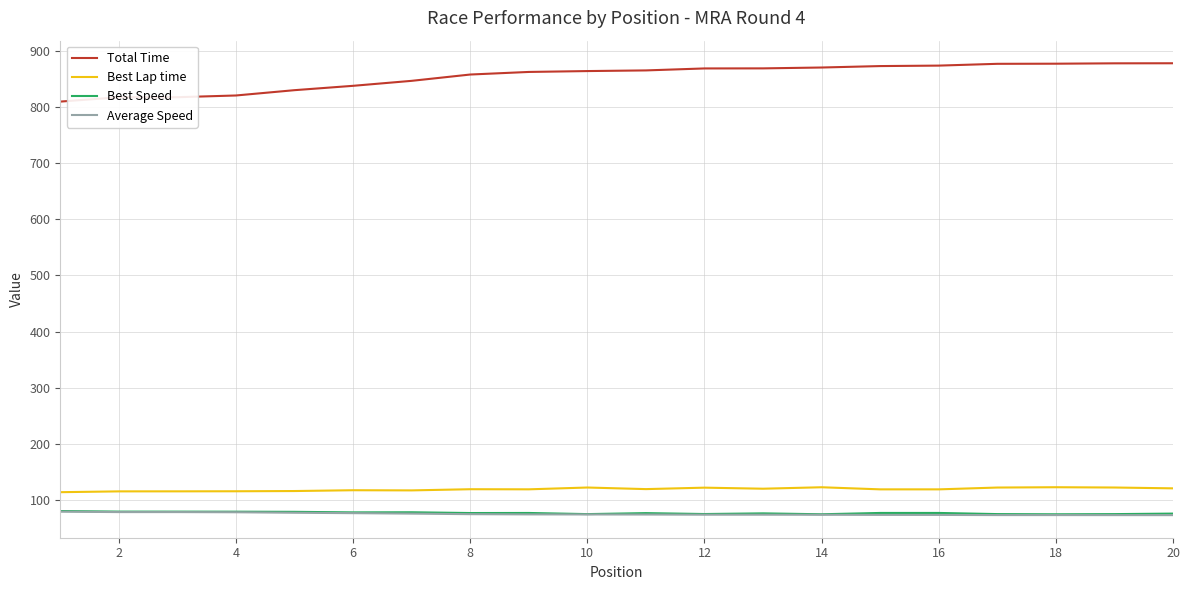

True or false: Best Speed and Average Speed cross at least once.

False